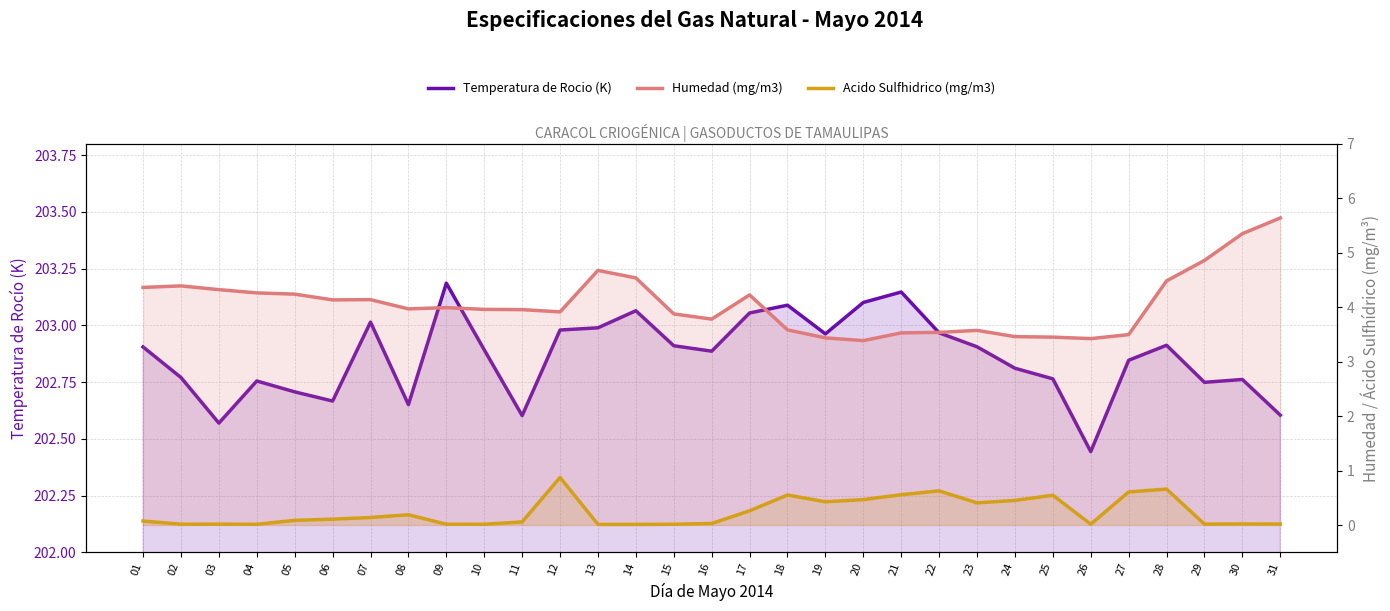

What is the value of the Humedad (mg/m3) point at the 30th from the left?

5.4